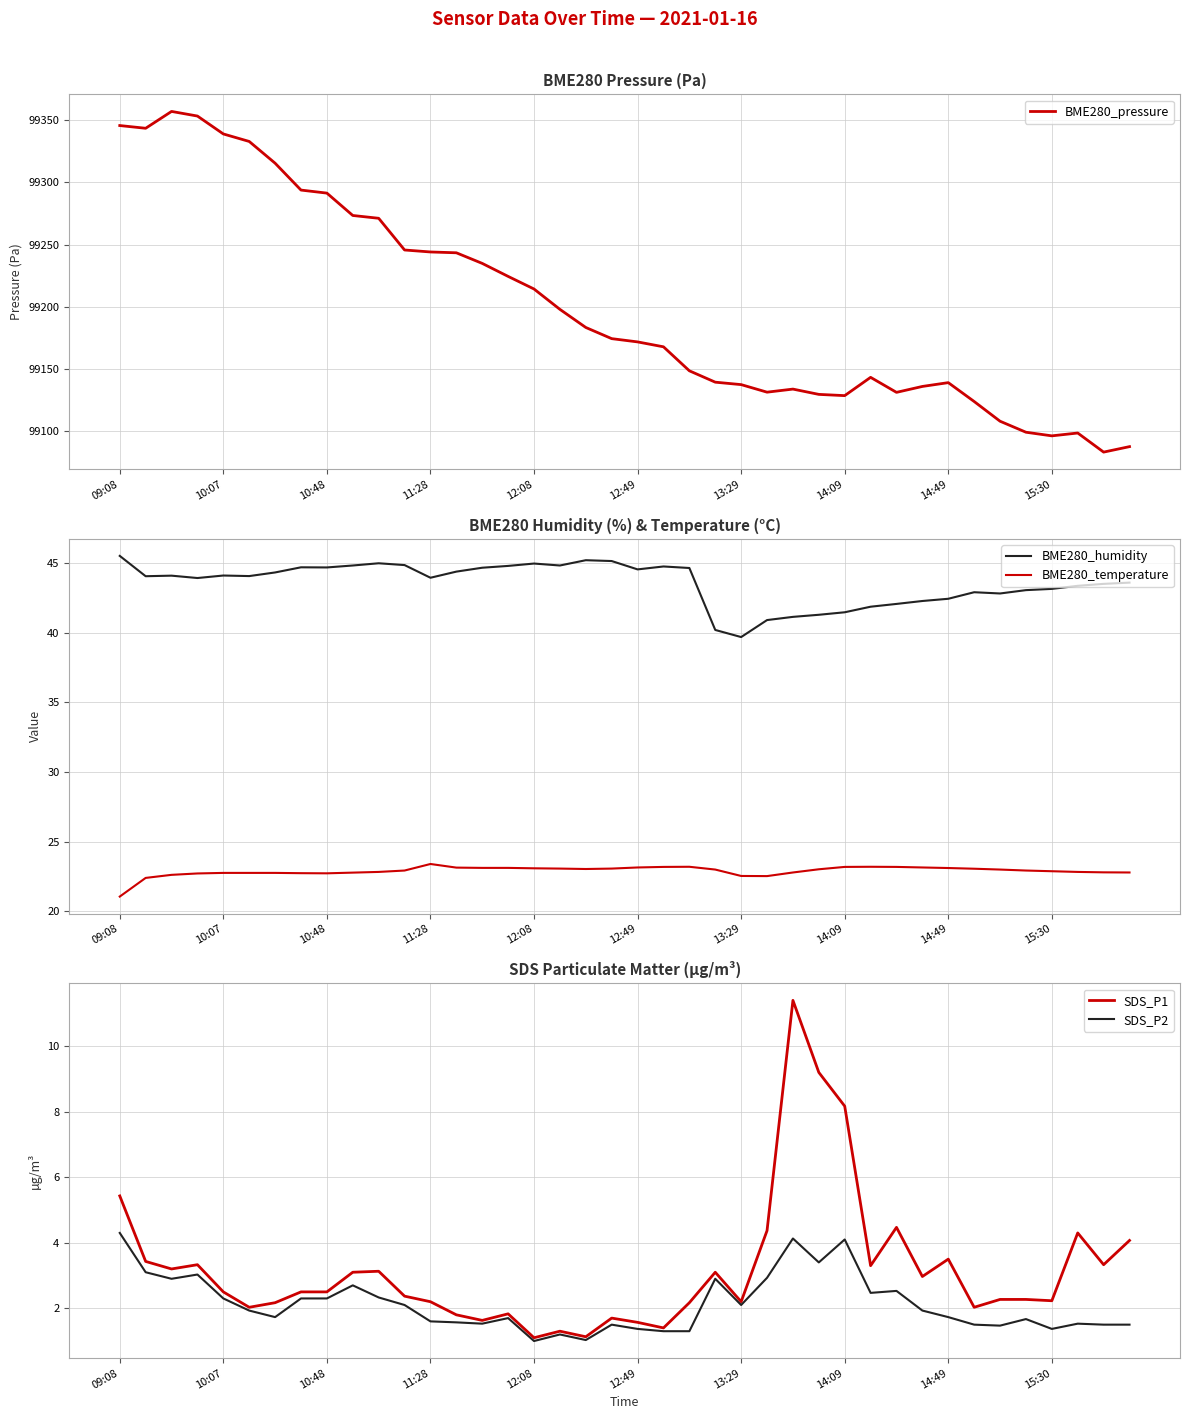

What is the lowest value of the BME280_humidity series?

39.7